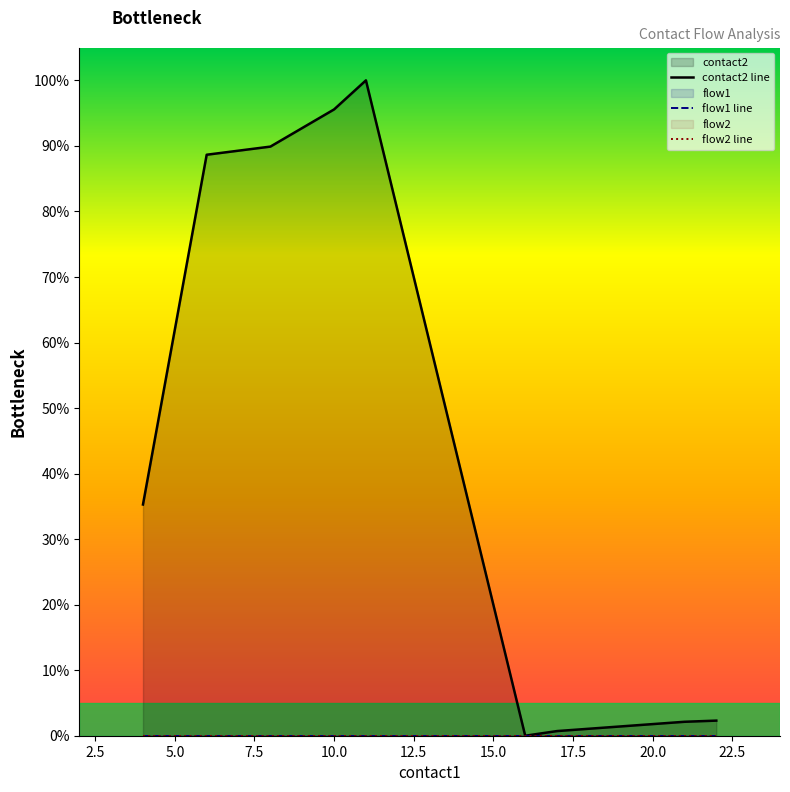

Is the value of flow2 line at 2.5 greater than the value of flow1 line at 5.0?

No